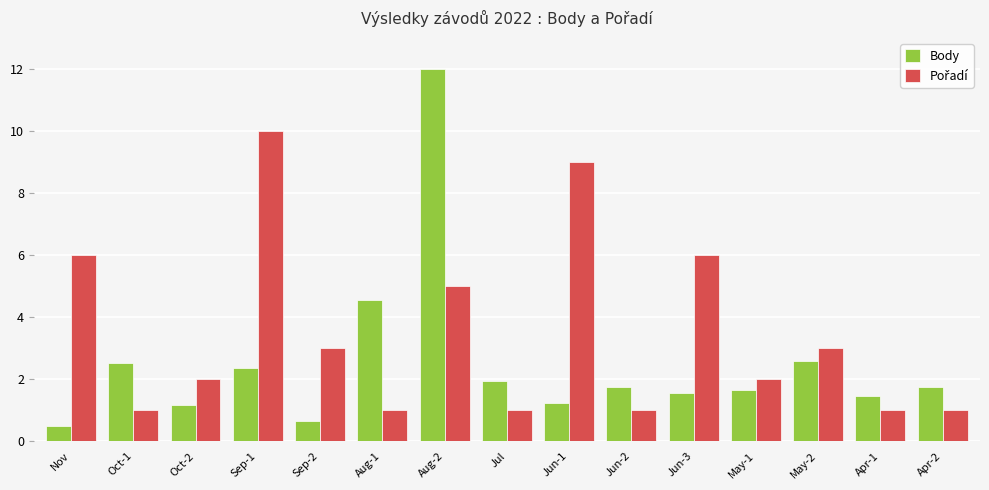

Are the bars grouped side by side (vs. stacked)?

Yes